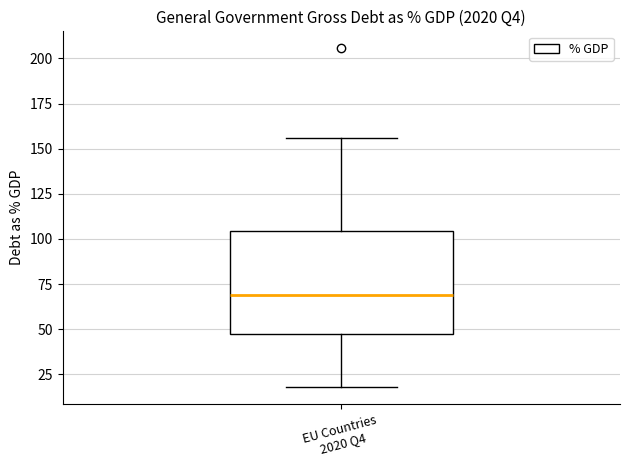

Transcribe this box plot: give where the median line is, the range the box spans, and where the two whiskers end, as read against the y-axis. The values are not printed on the chart, so give them approximately, as read against the axis.

median 70, box 45 to 105, whiskers 20 to 155